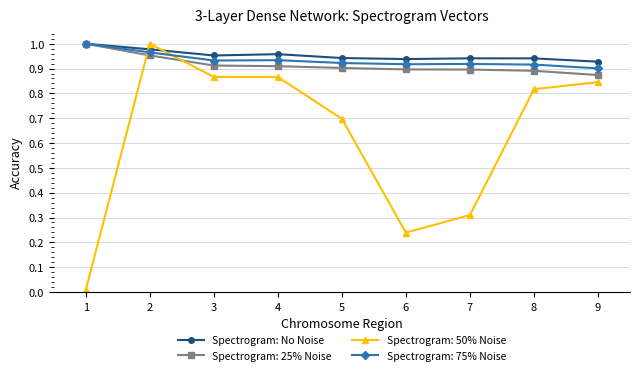

How many lines are shown in the chart?

4